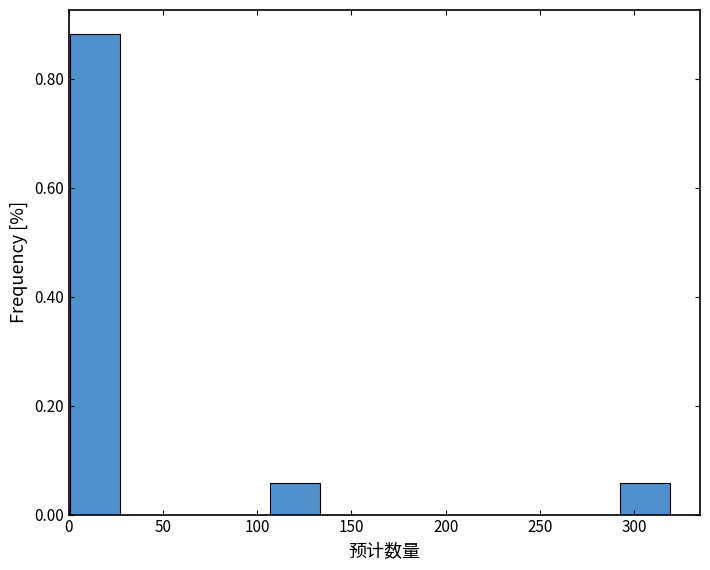

Reading left to right, list every bar in this chart as the range it spans on the x-axis followed by its height. Neither the bar edges nor the heights are printed on the chart, so give them approximately, as read against the axes.

1.0 to 27.5: 0.88
27.5 to 54.0: 0
54.0 to 80.5: 0
80.5 to 107.0: 0
107.0 to 133.5: 0.06
133.5 to 160.0: 0
160.0 to 186.5: 0
186.5 to 213.0: 0
213.0 to 239.5: 0
239.5 to 266.0: 0
266.0 to 292.5: 0
292.5 to 319.0: 0.06